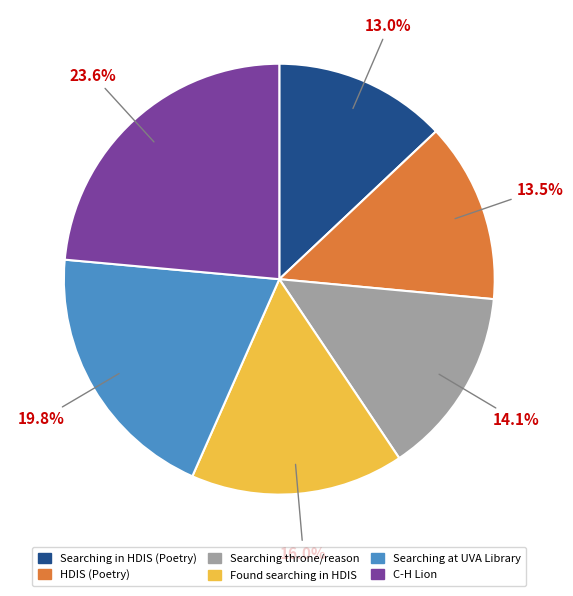

Is there a majority slice in this chart?

No